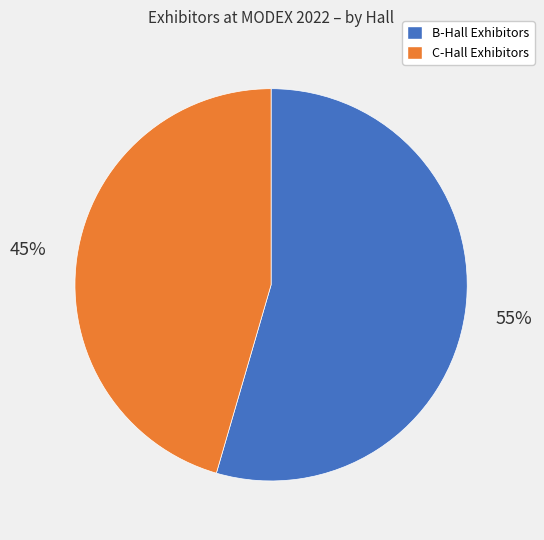

Which has a higher value, C-Hall Exhibitors or B-Hall Exhibitors?

B-Hall Exhibitors